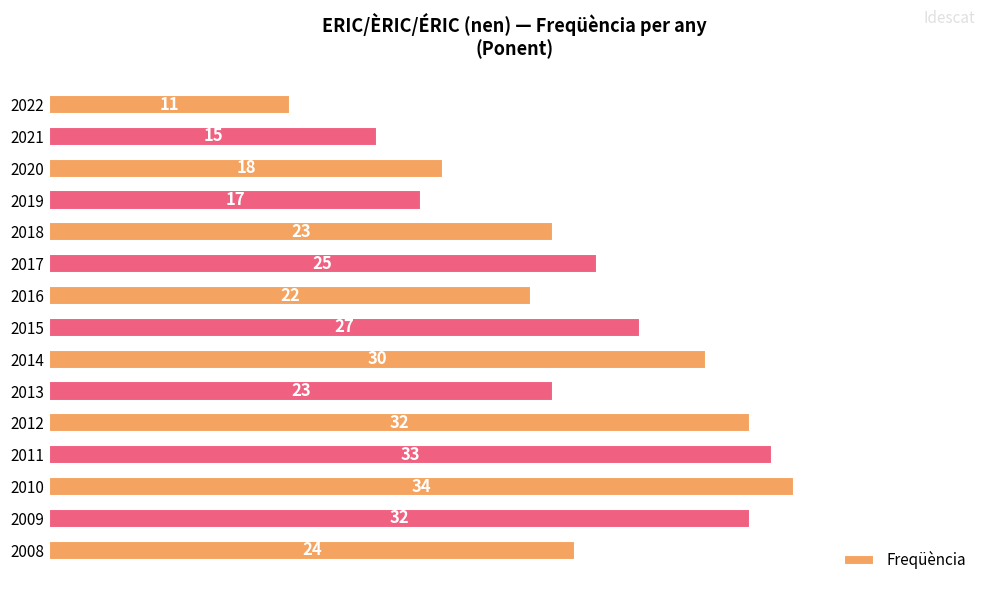

True or false: the data shows 23 at 2013.

True